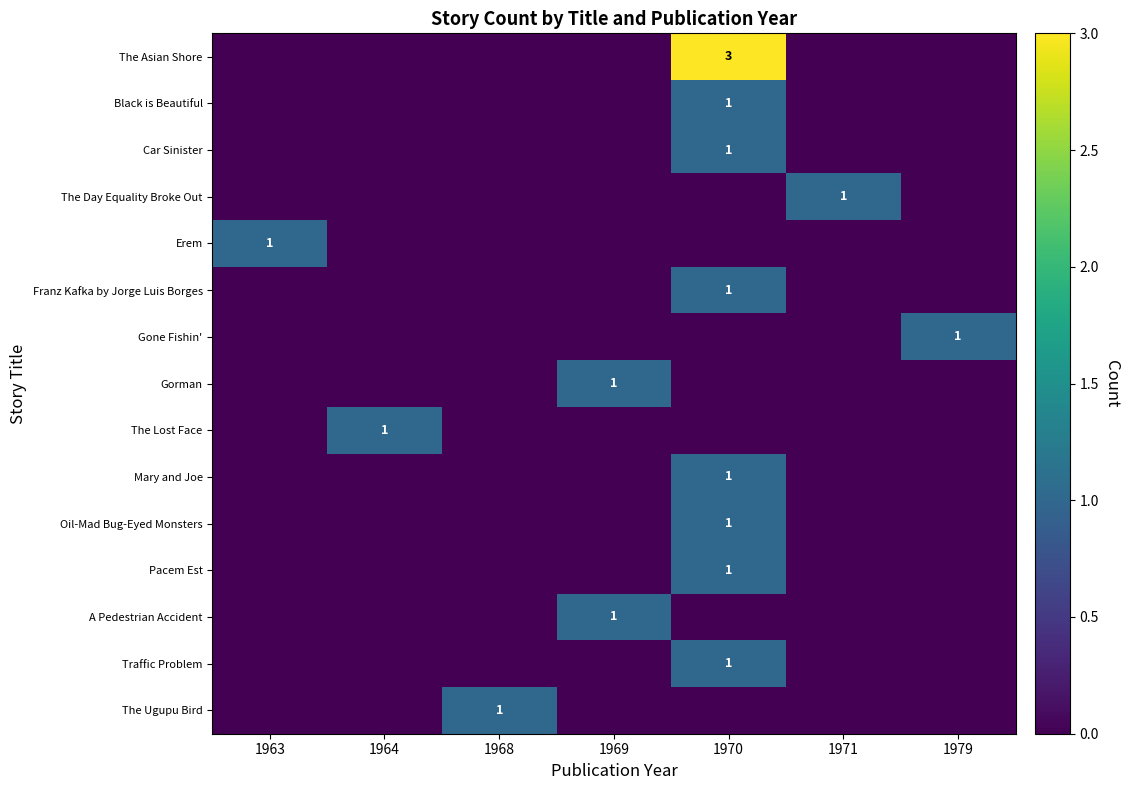

Is it true that The Ugupu Bird equals 2 at 1968?

False